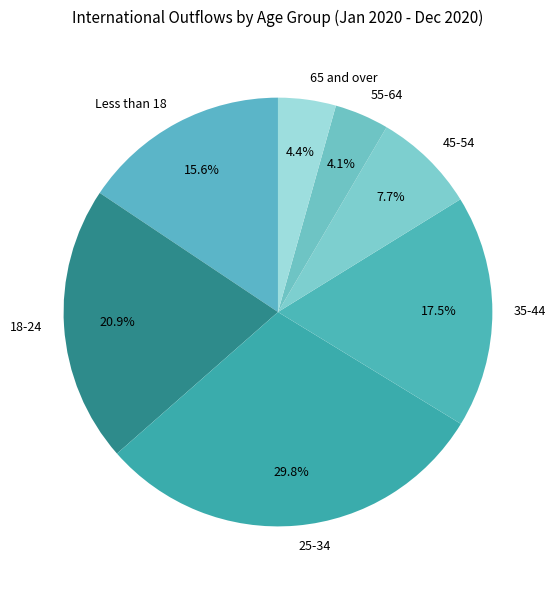

Is it true that 45-54 is 1% of the pie?

False